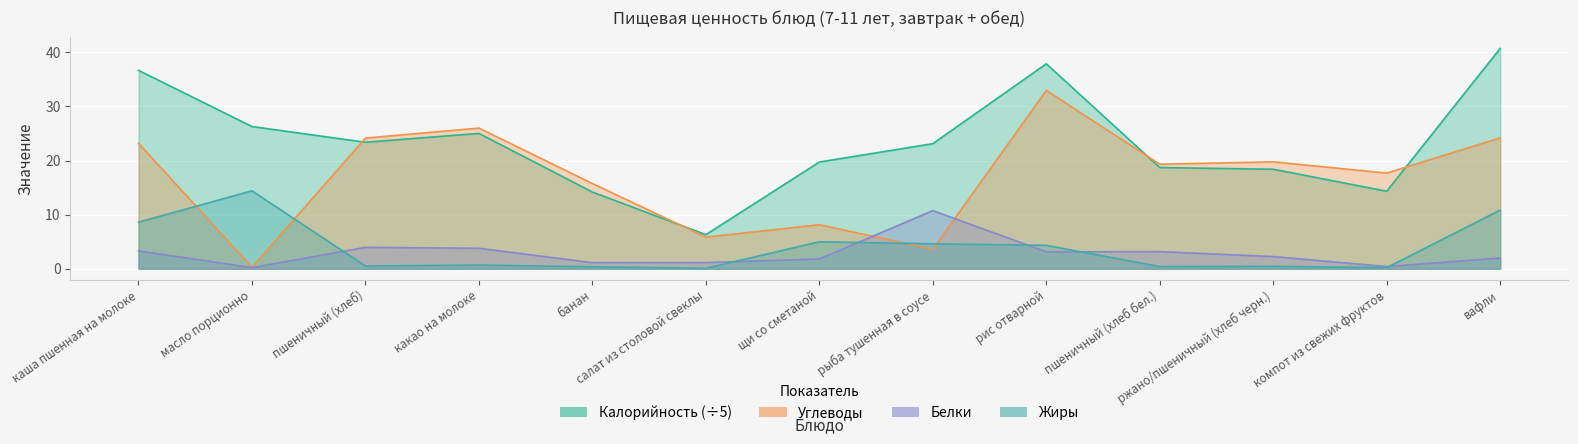

Which series has the largest range (max minus min)?

Калорийность